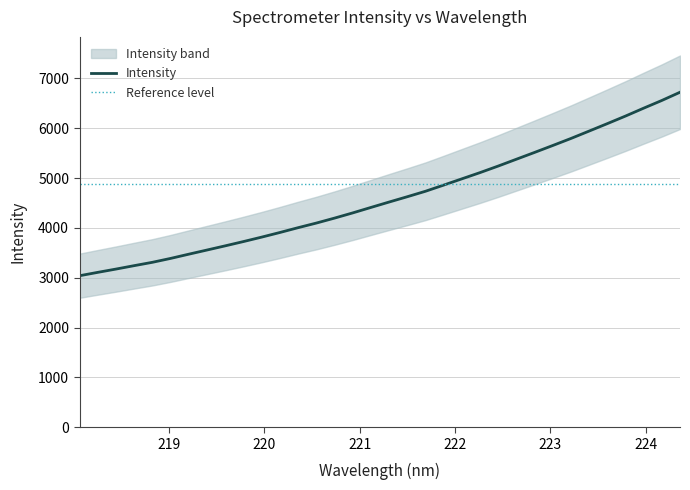

What is the maximum value for Intensity?

6720.8